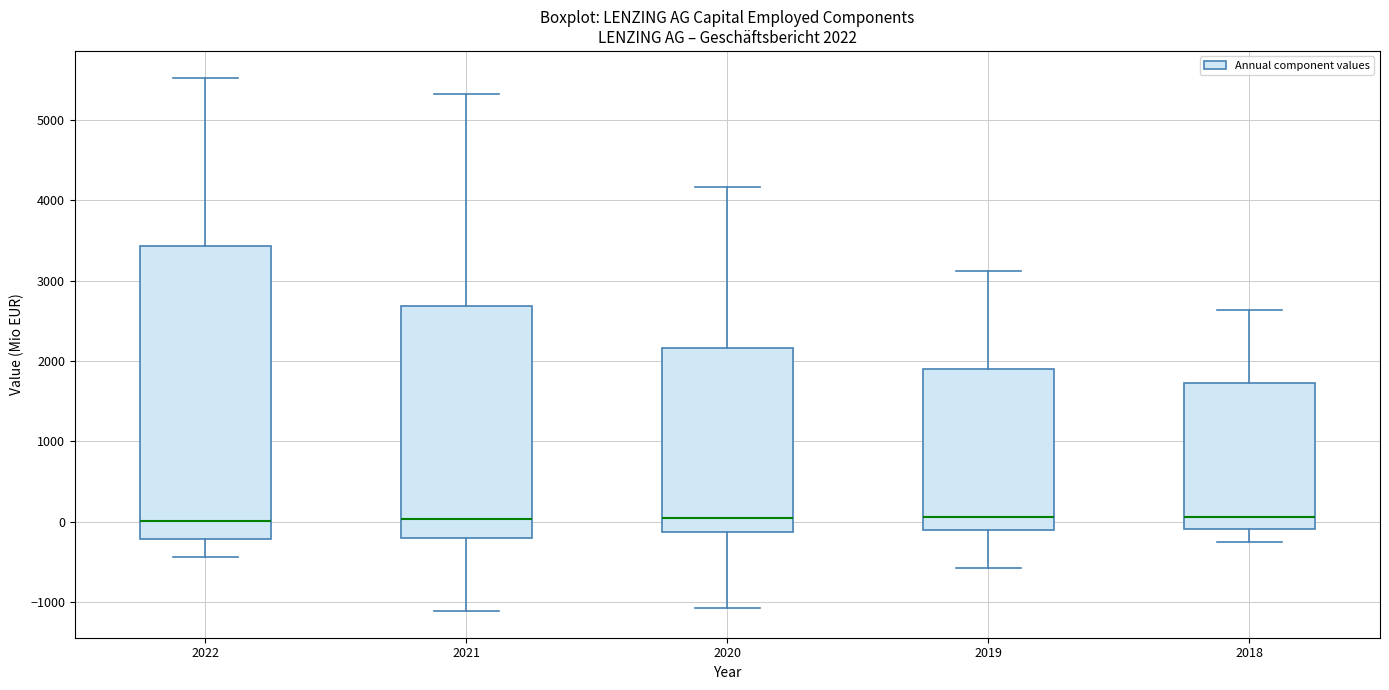

Which box is the tallest, from its lower edge to its upper edge?

2022